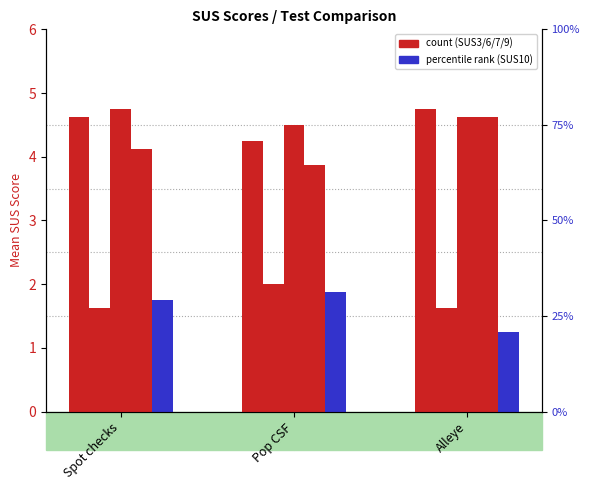

What is the average value of the SUS10 series?

1.6